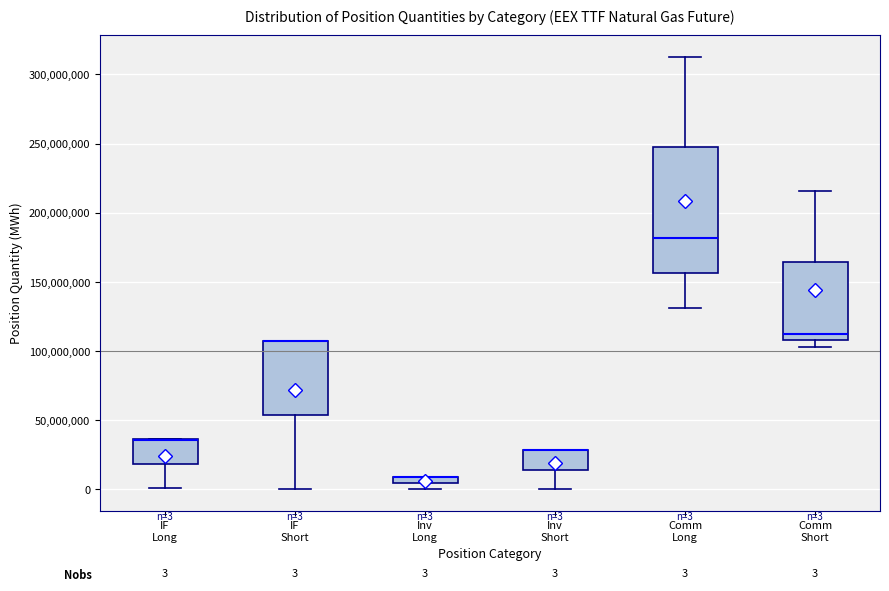

Which box is the tallest, from its lower edge to its upper edge?

Comm Long